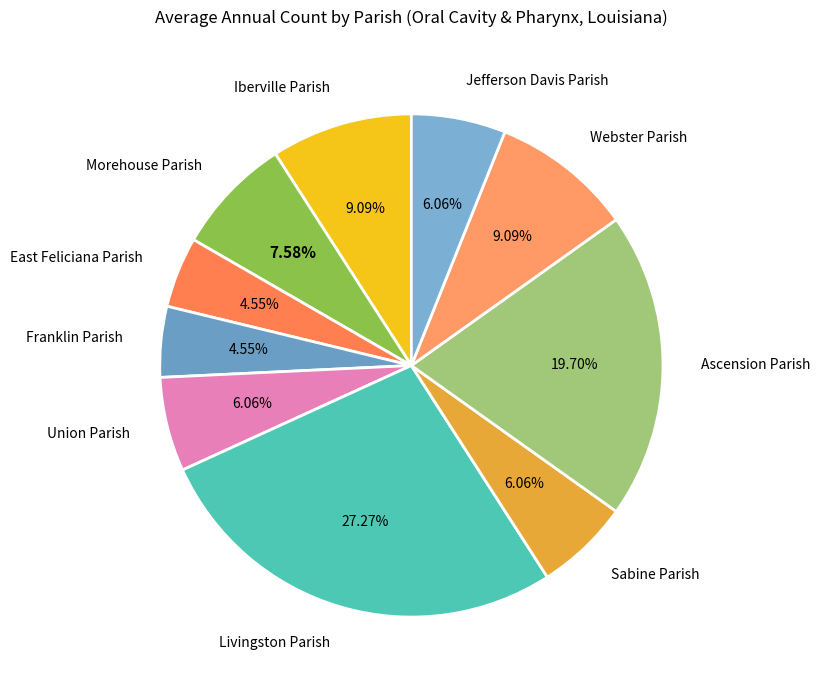

To the nearest percent, what is the difference between the Webster Parish and Sabine Parish slice percentages?

3%